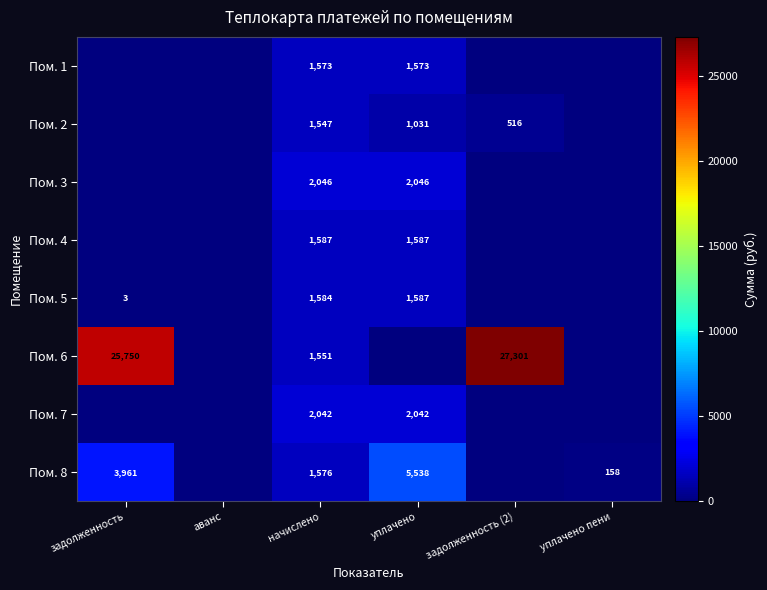

True or false: Пом. 5 has a value of 329 at начислено.

False